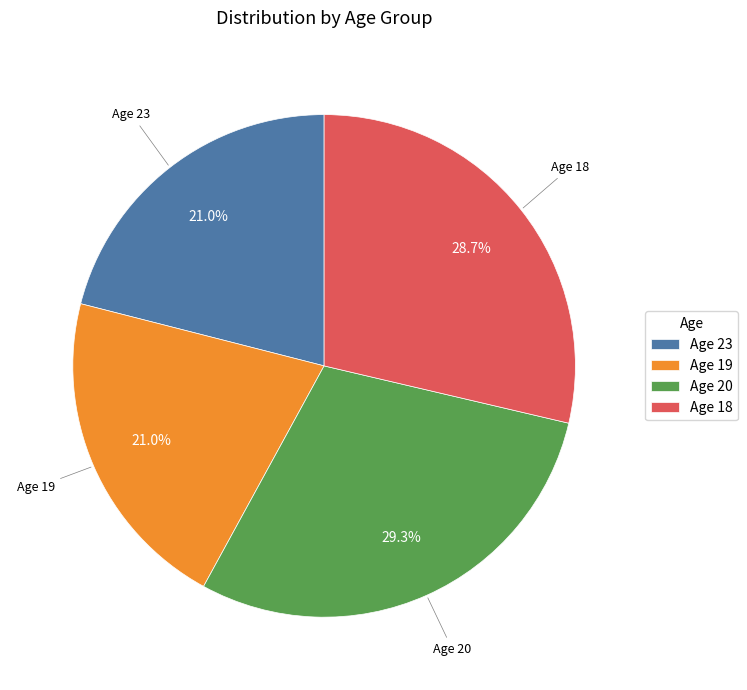

Count the number of slices in the pie.

4